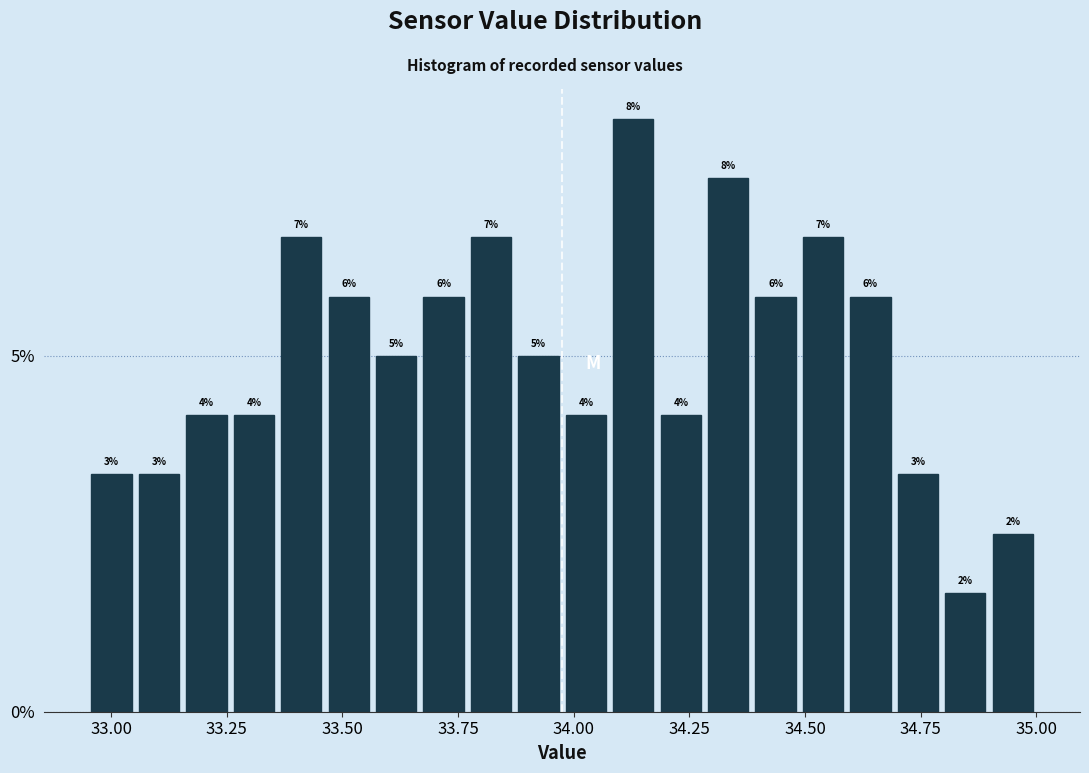

Read against the x-axis, roughly where is the centre of the tallest bar?

34.15